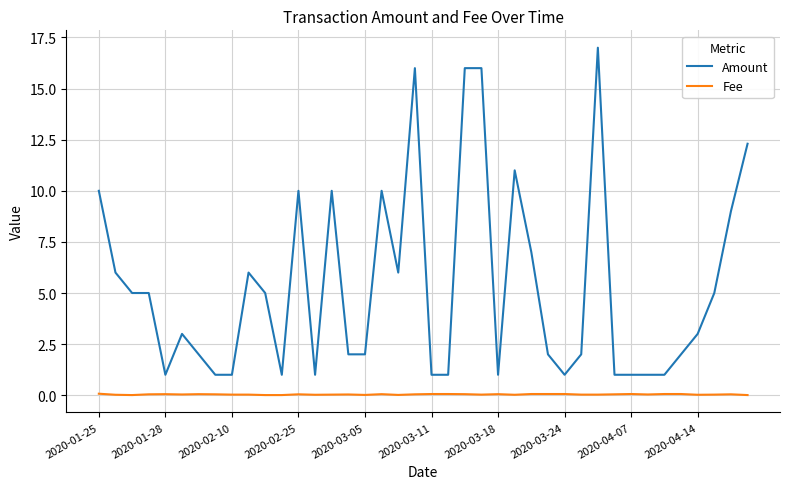

Which series has the largest total across all categories?

Amount